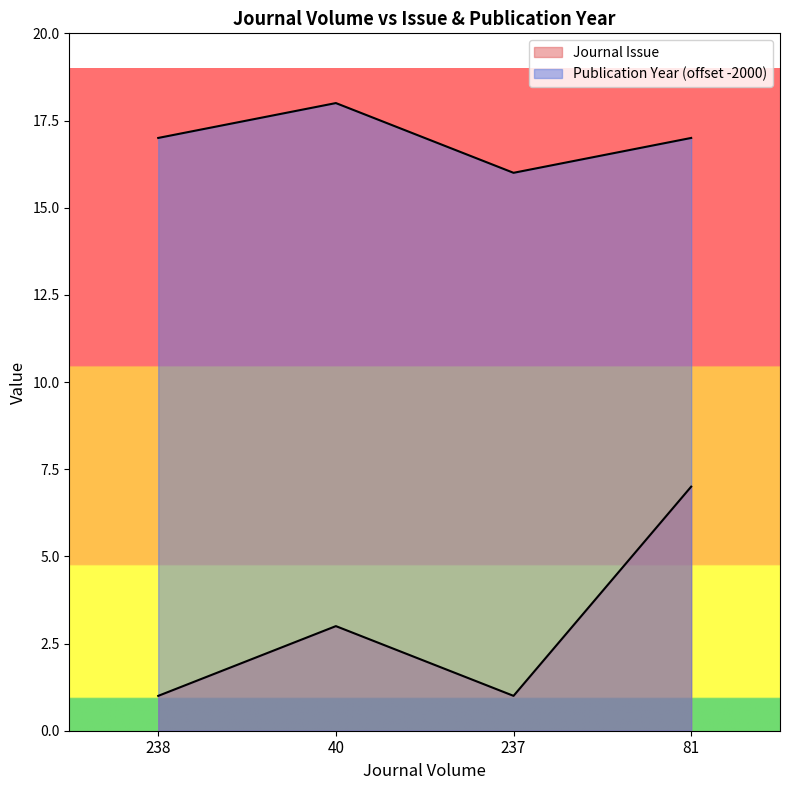

The value of Journal Issue at 237 is 0. True or false?

False